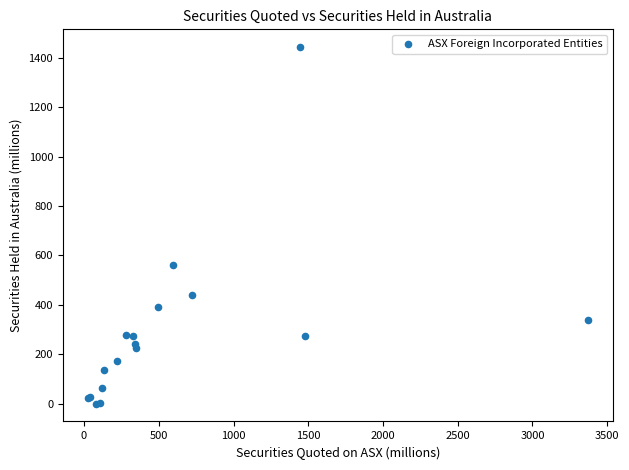

What Y value in the scatter plot is closest to 721?

562.4